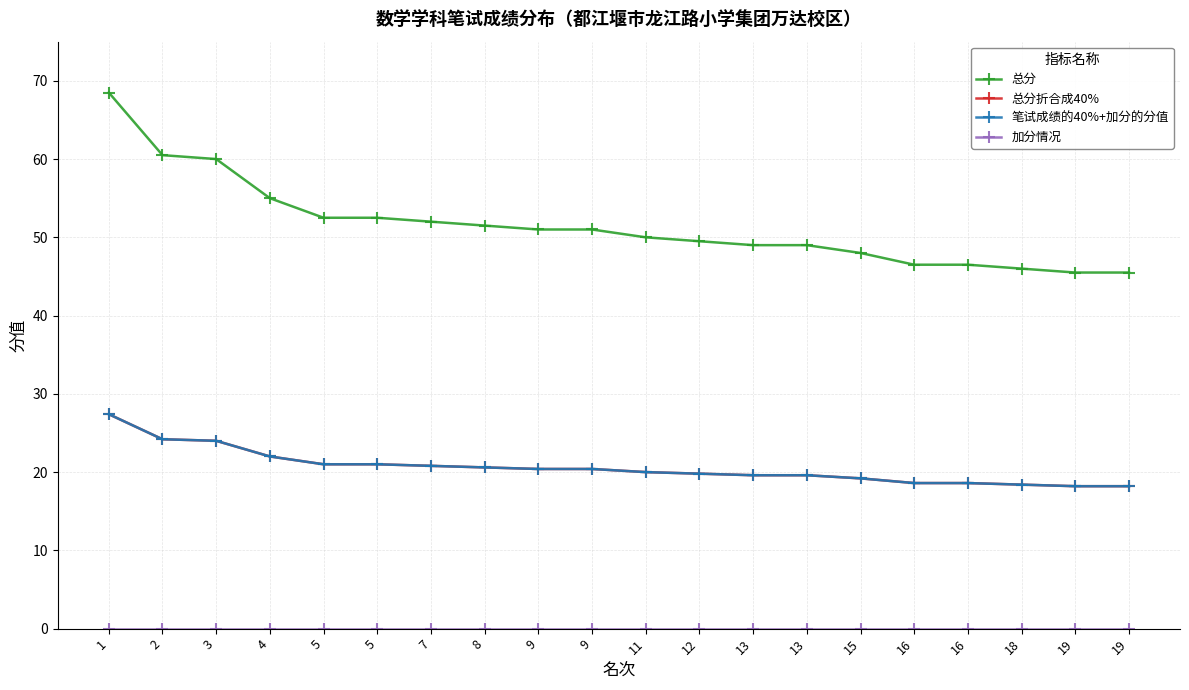

True or false: 笔试成绩的40%+加分的分值 and 总分折合成40% intersect in this chart.

False